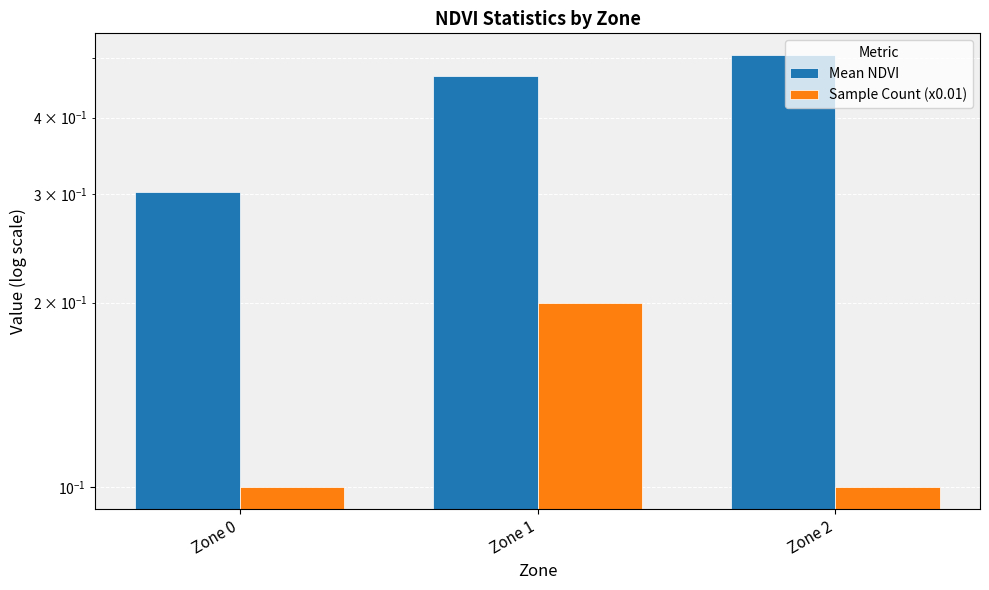

What is the maximum value shown in the chart?

0.5